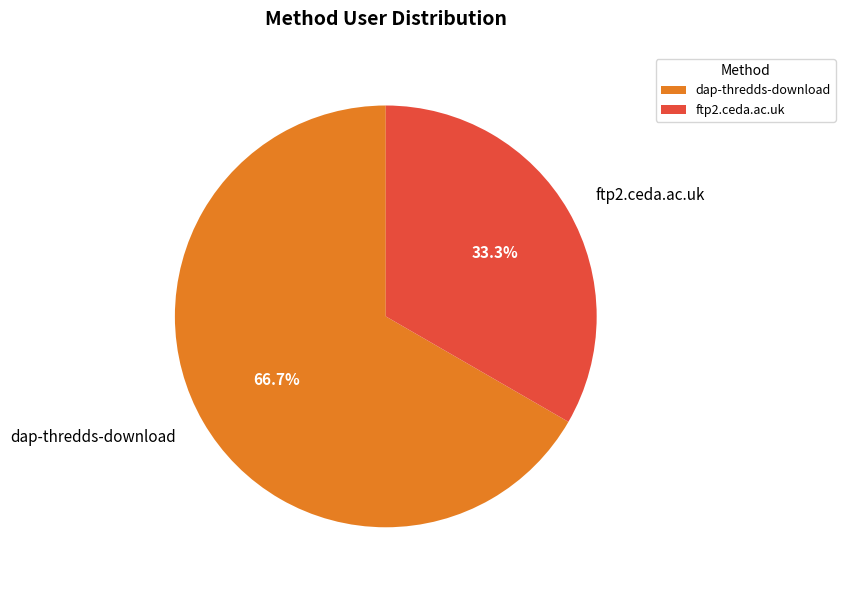

To the nearest percent, what is the difference between the dap-thredds-download and ftp2.ceda.ac.uk slice percentages?

33%